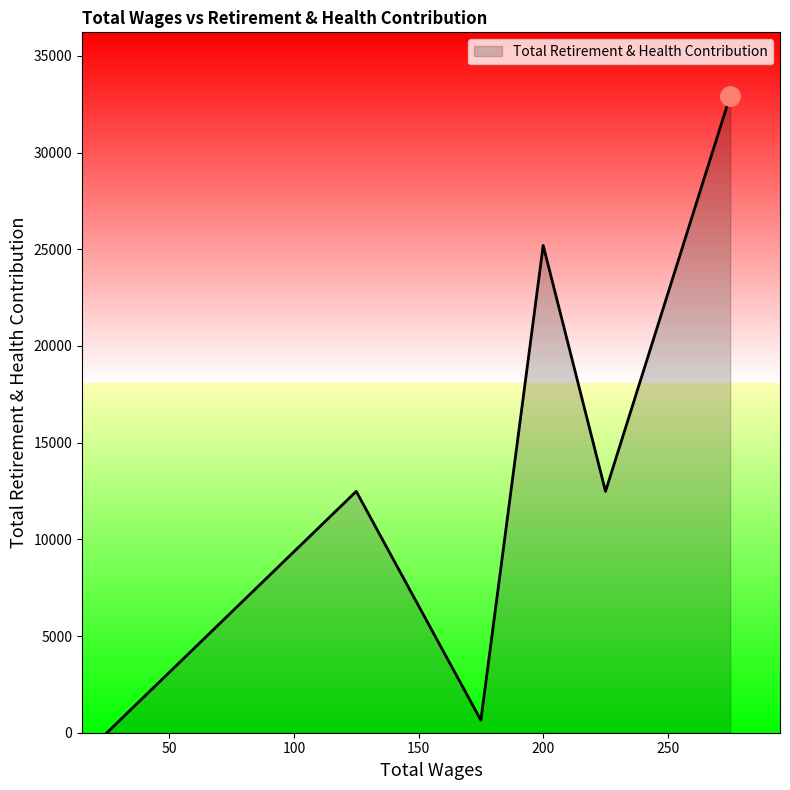

How many interior local valleys (lower than both neighbors) does the data have?

2